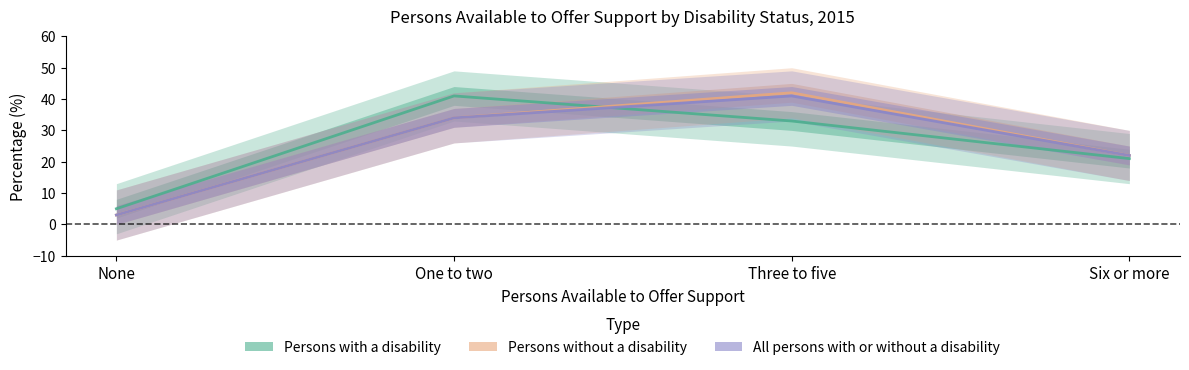

Which series has the largest range (max minus min)?

Persons without a disability